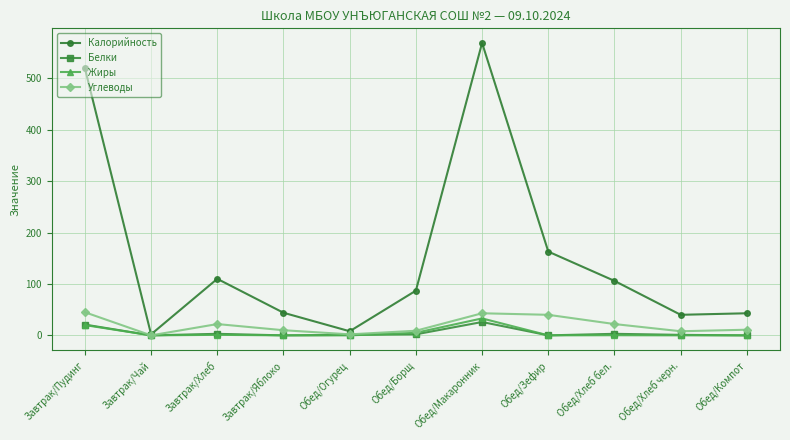

True or false: Жиры has a value of 0.0 at Обед/Компот.

True